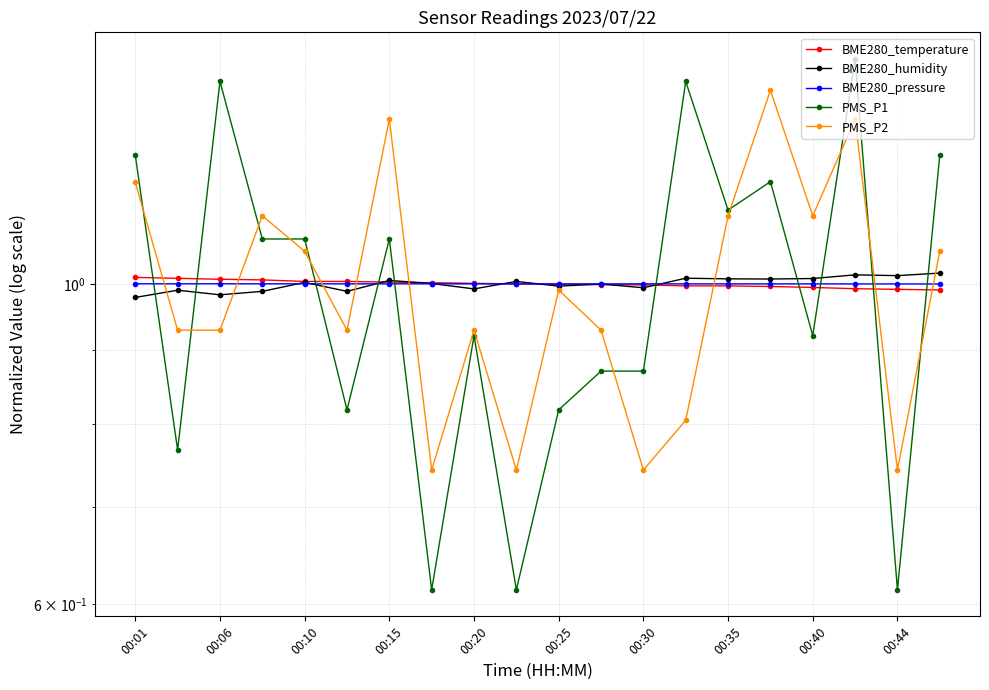

How many lines are shown in the chart?

5